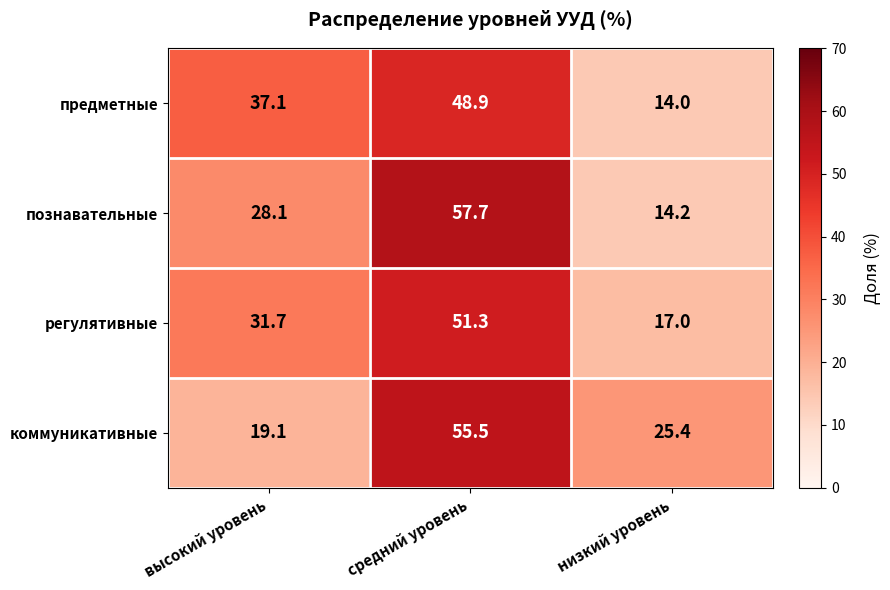

Rank the series by their maximum value, from highest to lowest.

познавательные, коммуникативные, регулятивные, предметные